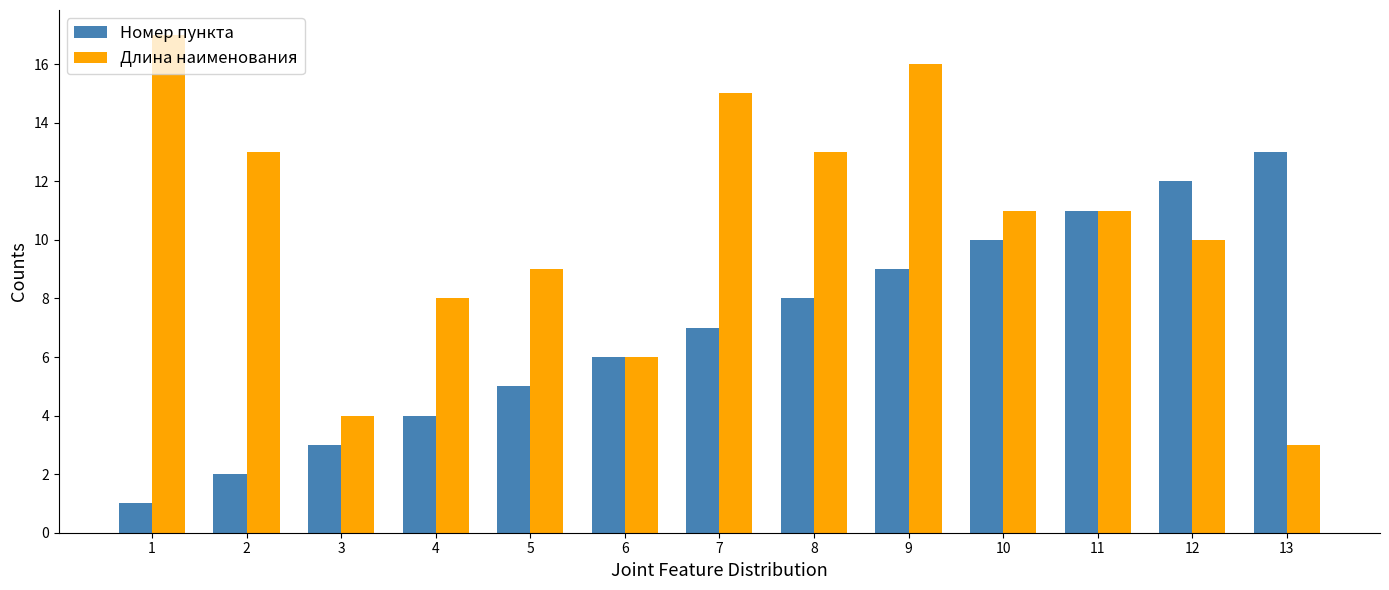

What is the lowest value of the Номер пункта series?

1